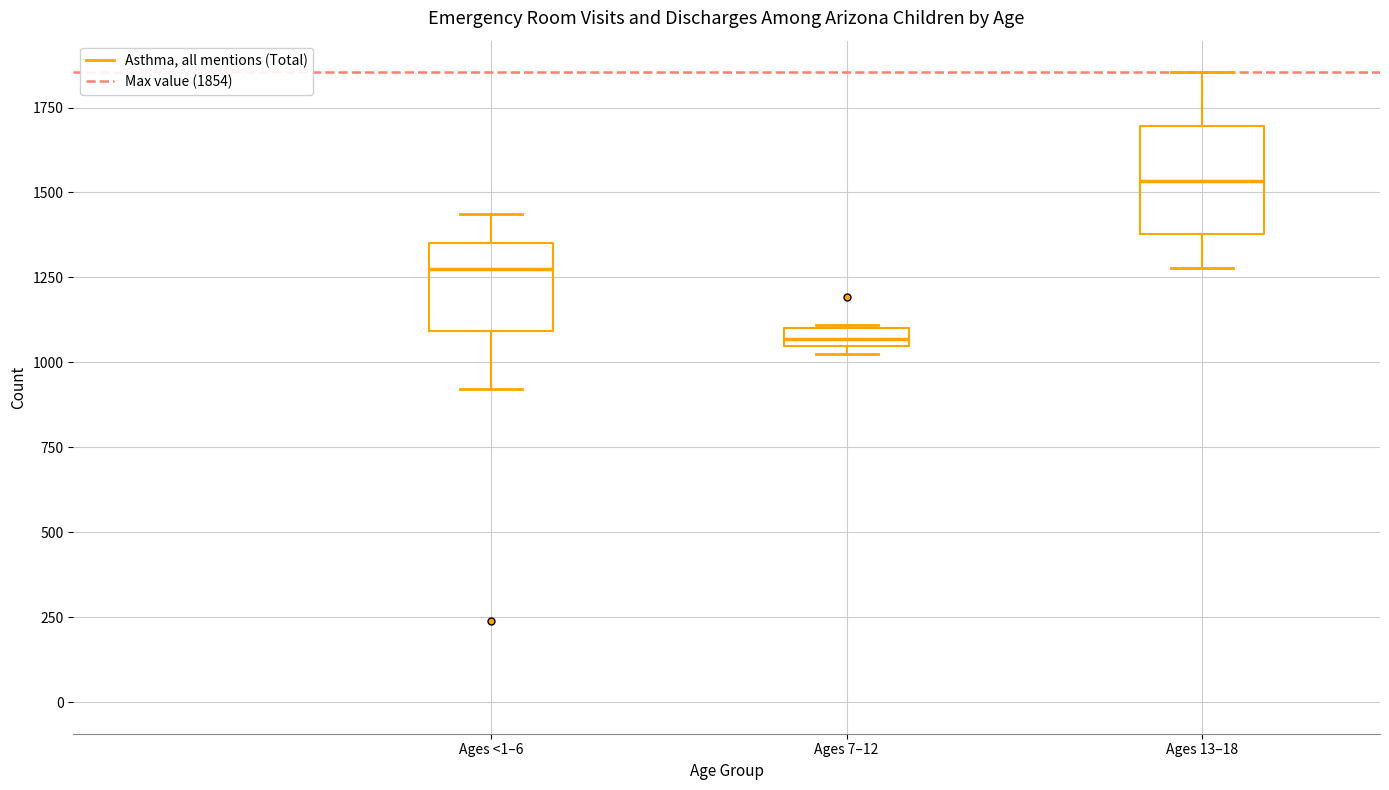

Where is the upper edge of the box for Ages 7–12 on the y-axis? The values are not printed on the chart, so give them approximately, as read against the axis.

1100